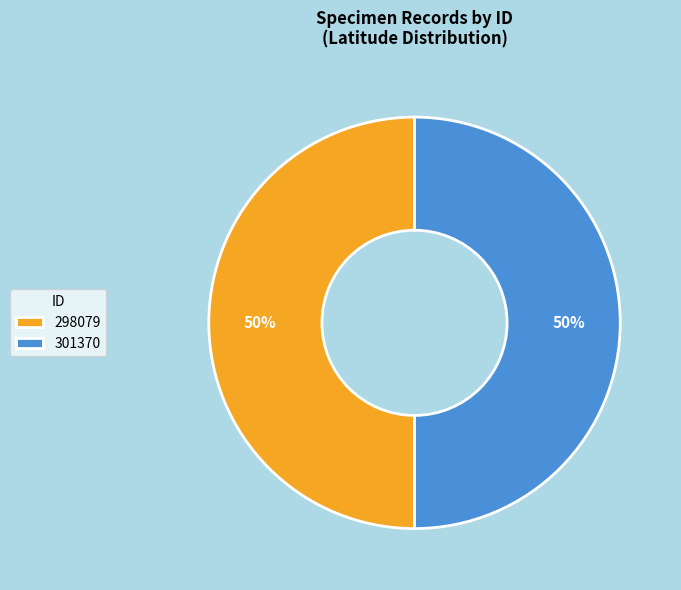

Do 298079 and 301370 together represent more than half of the pie?

Yes